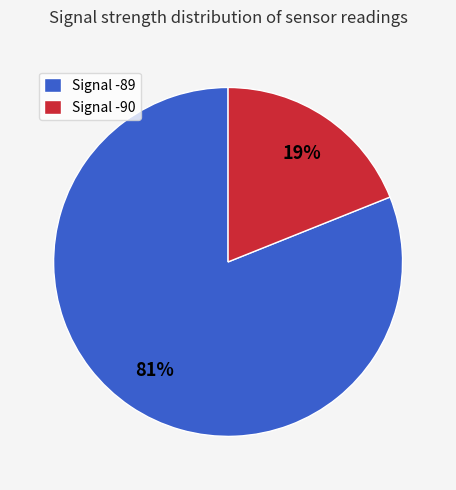

Count the number of slices in the pie.

2